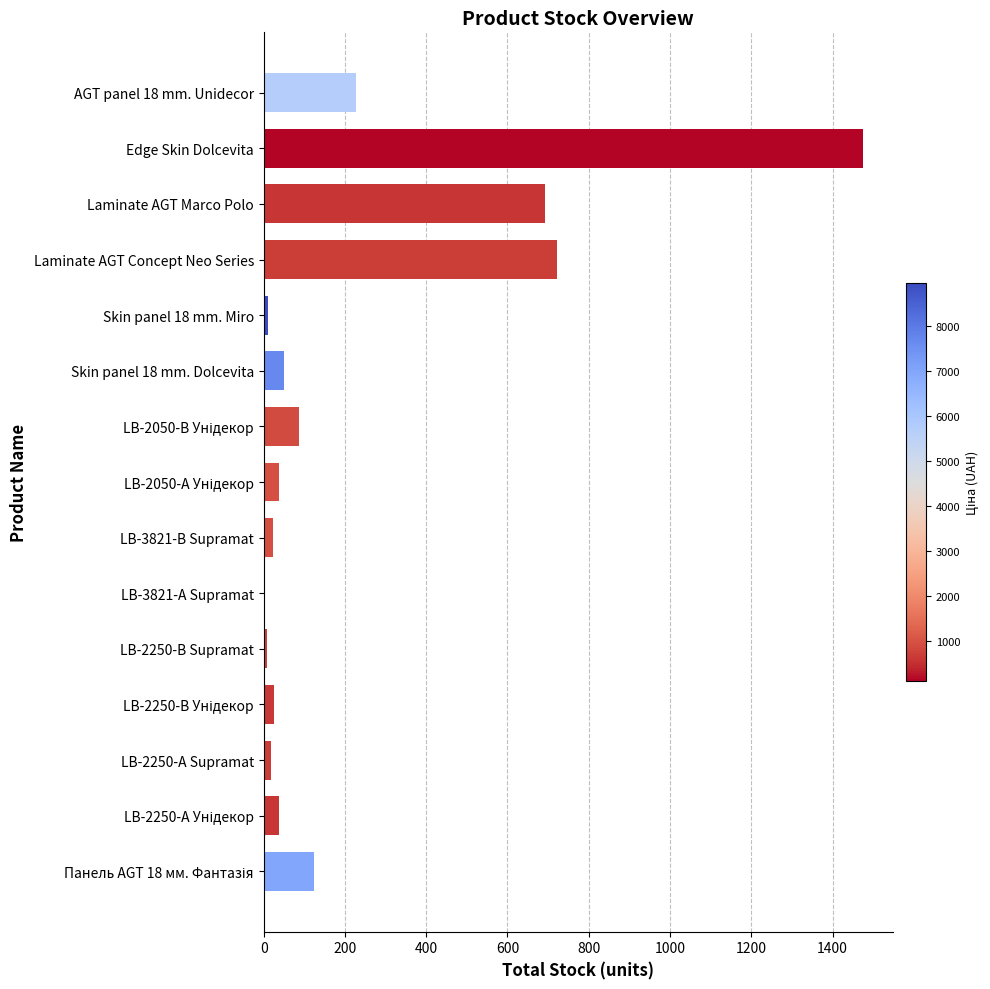

Is it true that the value at AGT panel 18 mm. Unidecor is 366?

False